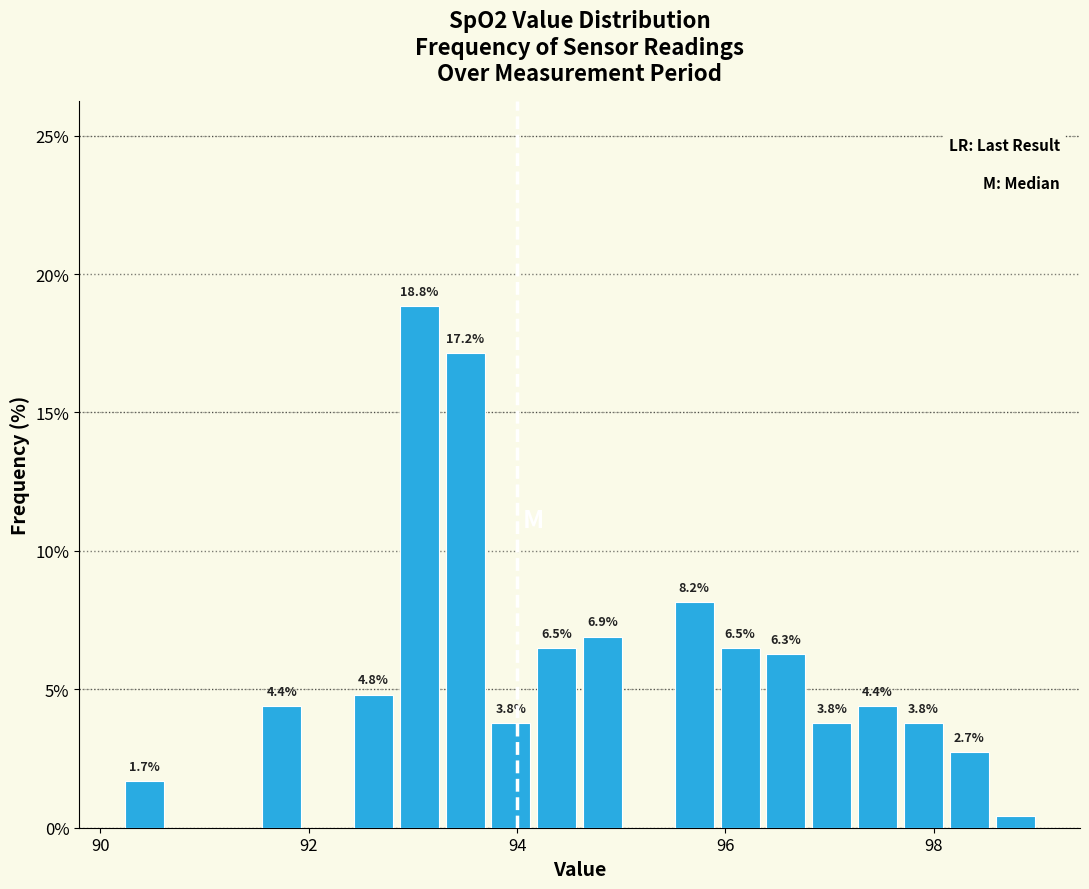

Around what value on the x-axis is the tallest bar? Give the approximate position of its centre, as read against the axis.

93.0